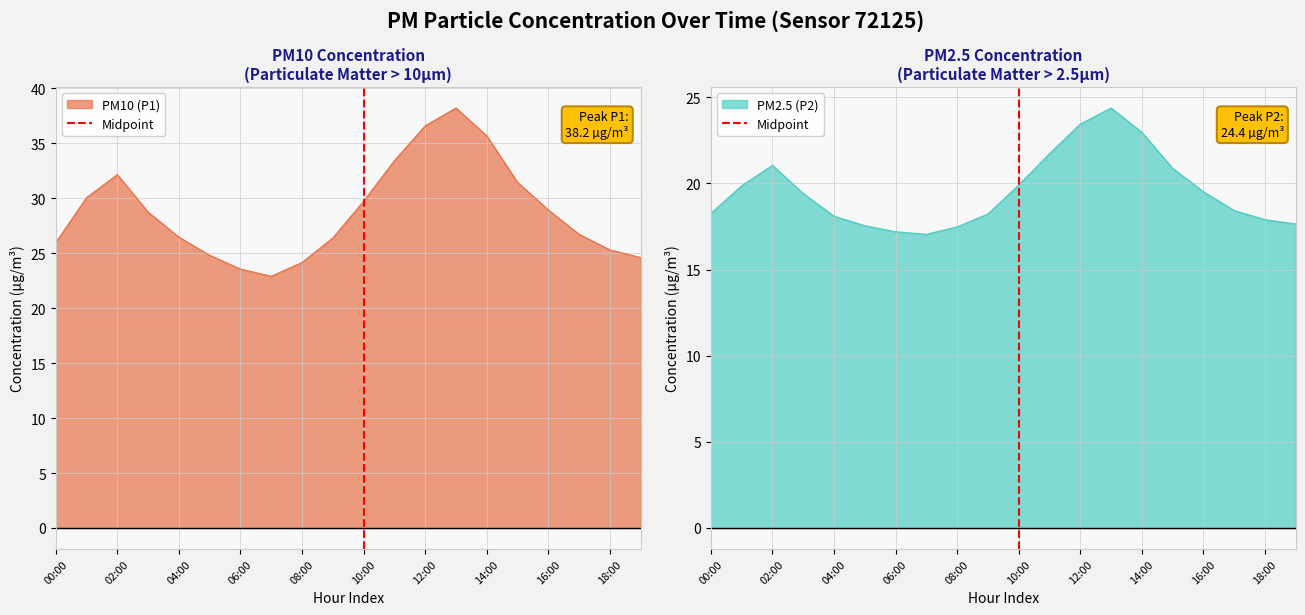

What is the maximum value for PM2.5 (P2)?

24.4